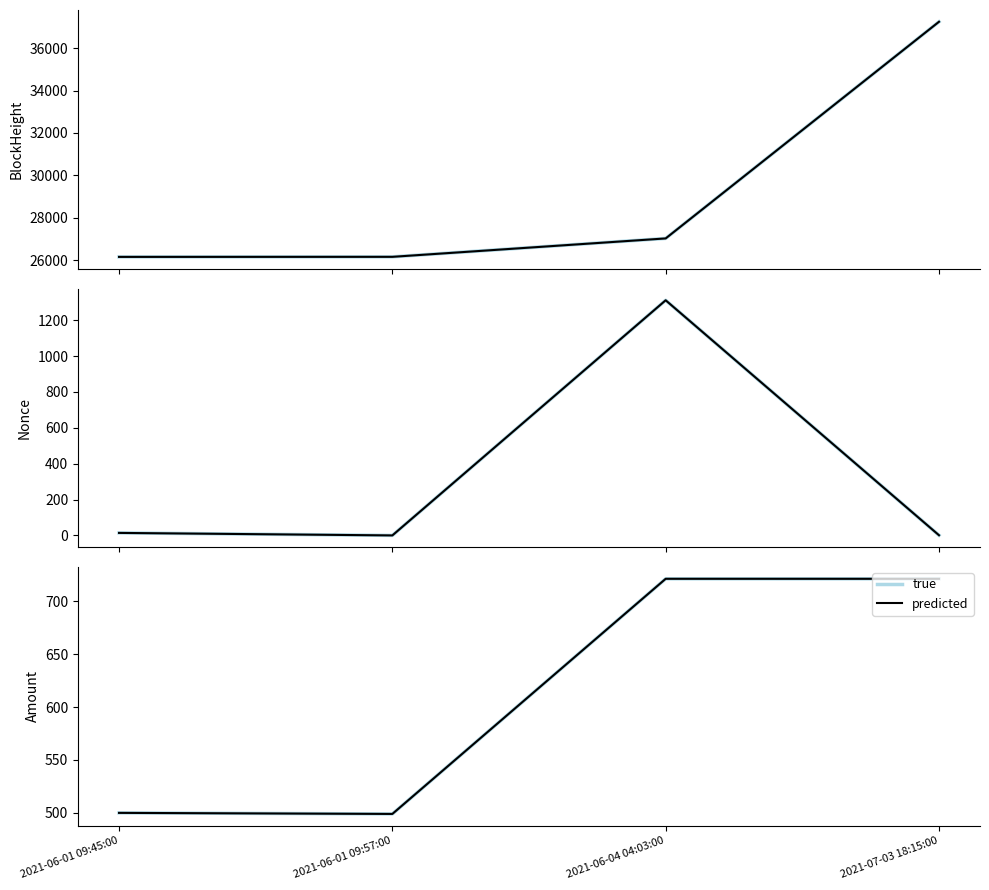

What is the difference between the second highest and second lowest values in the true series?

221.3